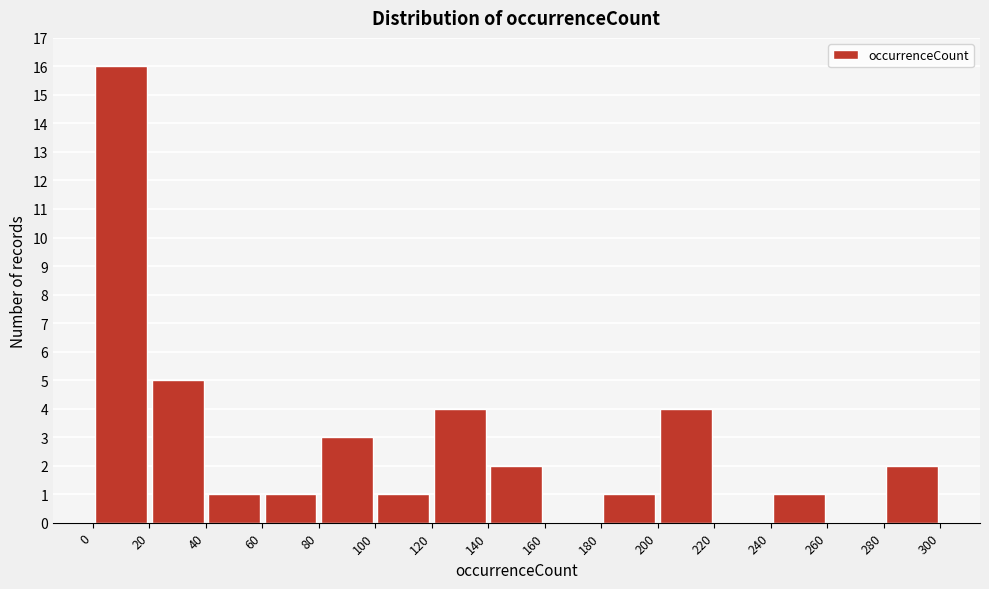

Over which range of the x-axis is the bar tallest?

0 to 20